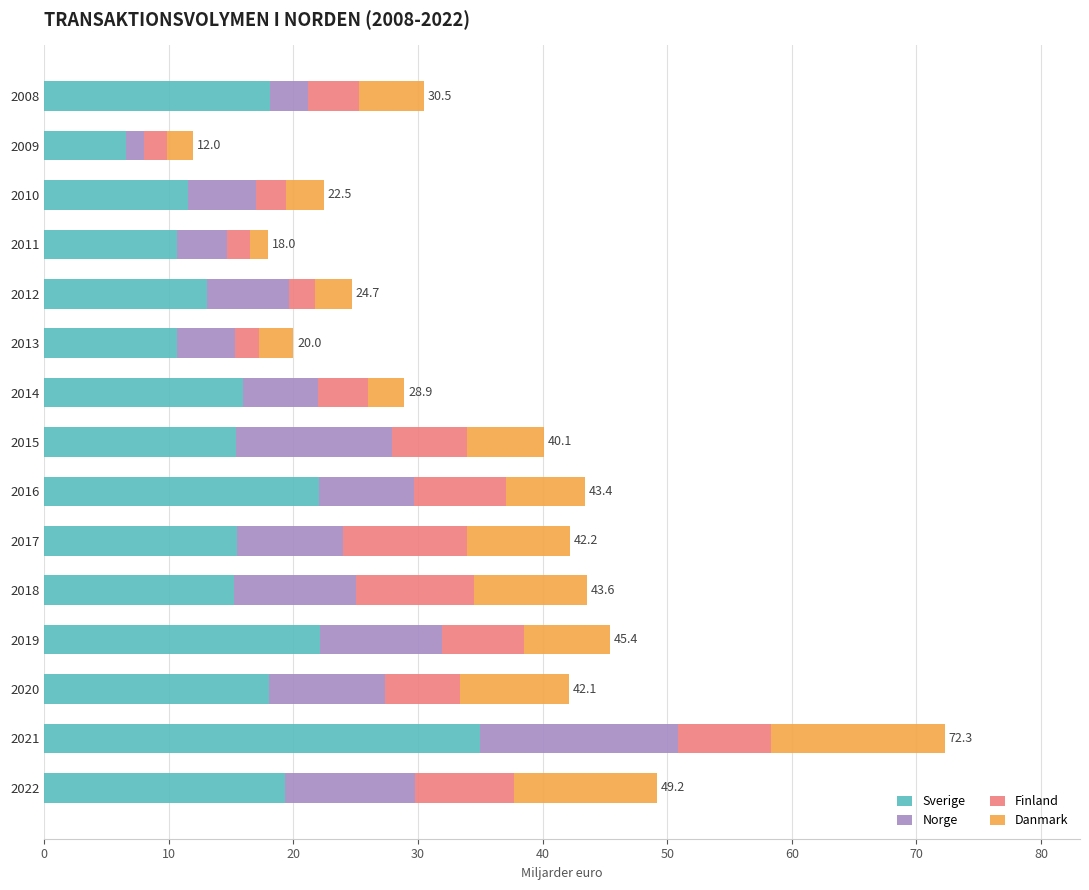

What is the maximum value for Sverige?

35.0